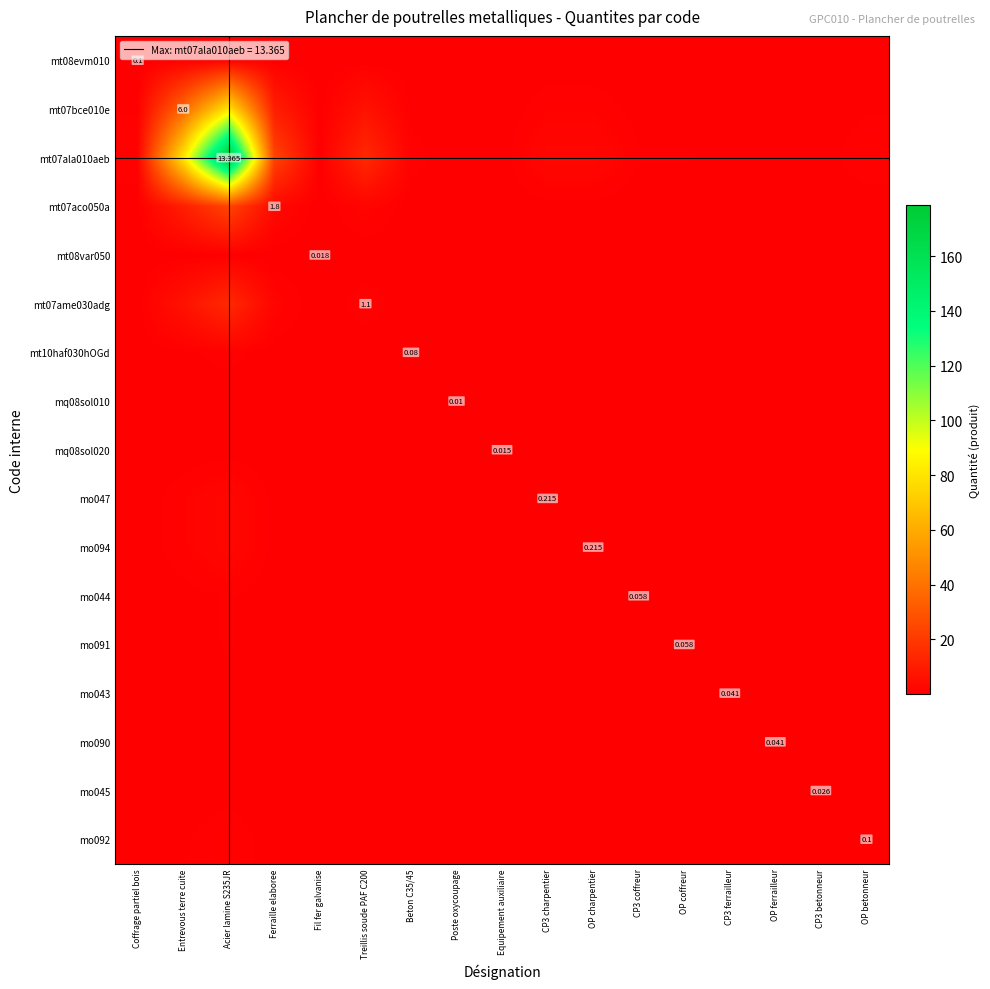

Rank the series at Coffrage partiel bois from highest to lowest value.

mt07ala010aeb, mt07bce010e, mt07aco050a, mt07ame030adg, mo047, mo094, mt08evm010, mo092, mt10haf030hOGd, mo044, mo091, mo043, mo090, mo045, mt08var050, mq08sol020, mq08sol010